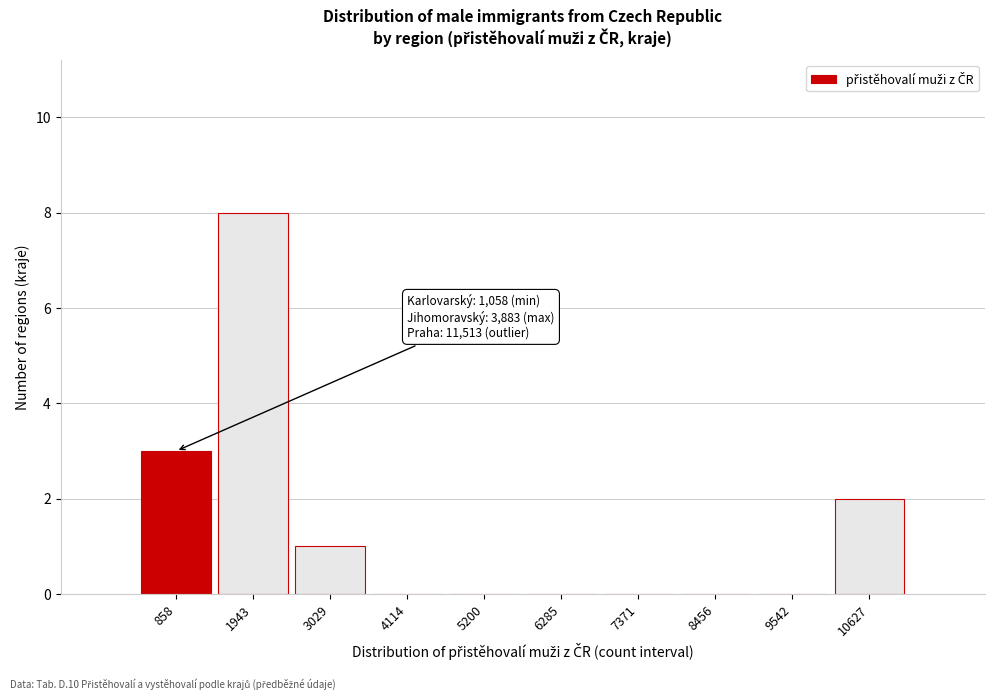

Reading left to right, what are all the values shown in this chart?

858=3	1943=8	3029=1	4114=0	5200=0	6285=0	7371=0	8456=0	9542=0	10627=2